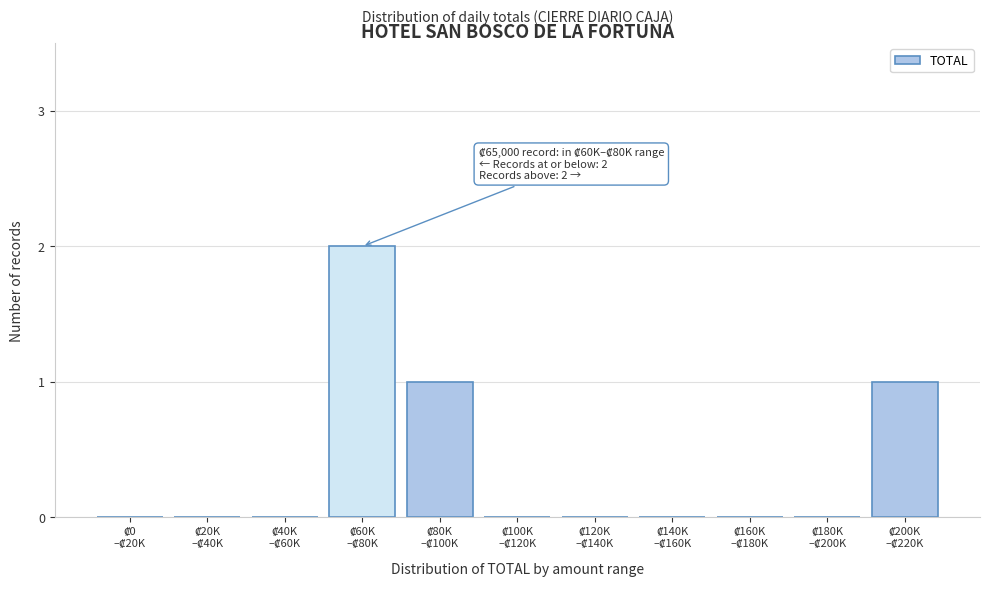

What is the sum of all values?

4